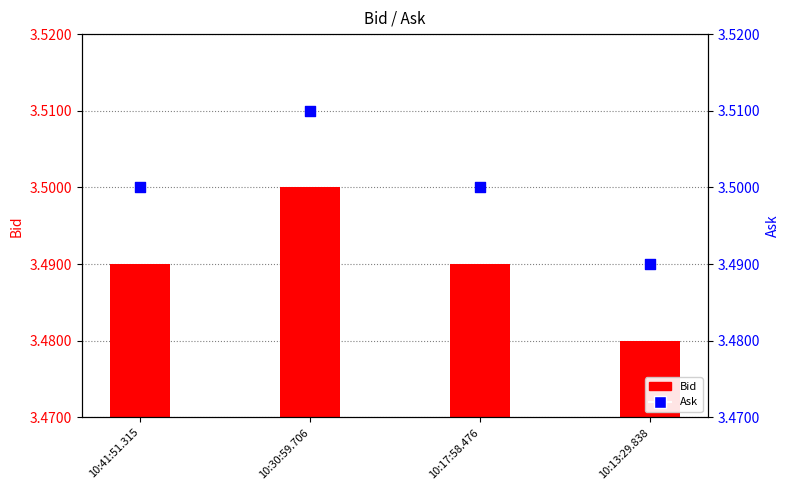

Which series has the largest total across all categories?

Ask